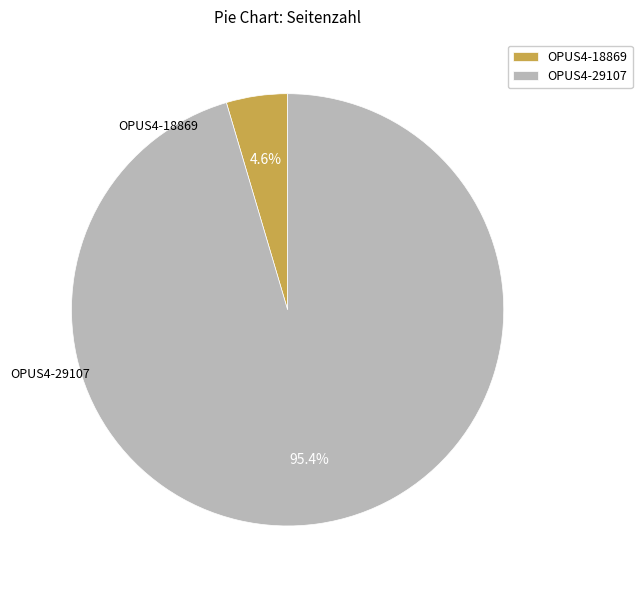

Rank the categories by value from highest to lowest.

OPUS4-29107, OPUS4-18869